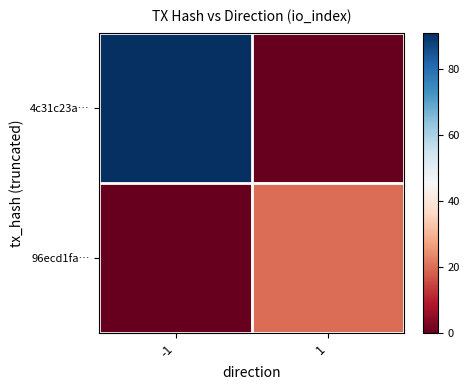

Which has a higher value, 1 or -1?

-1